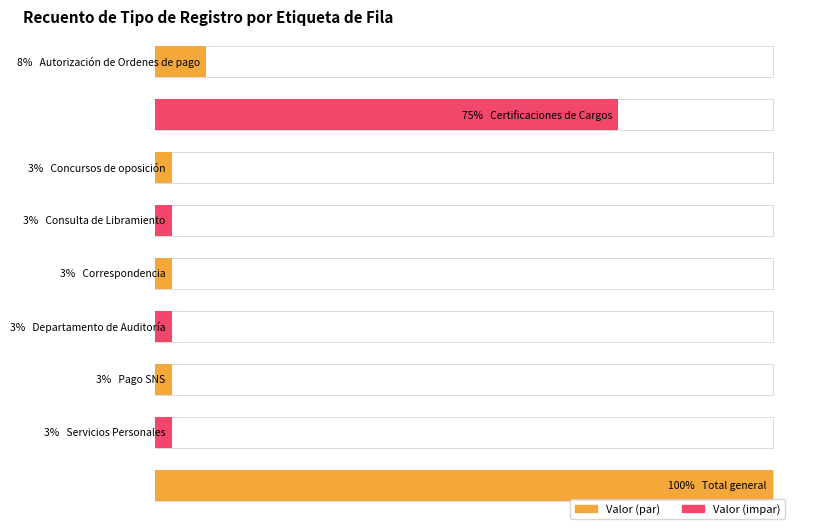

How many data points does each series have?

9